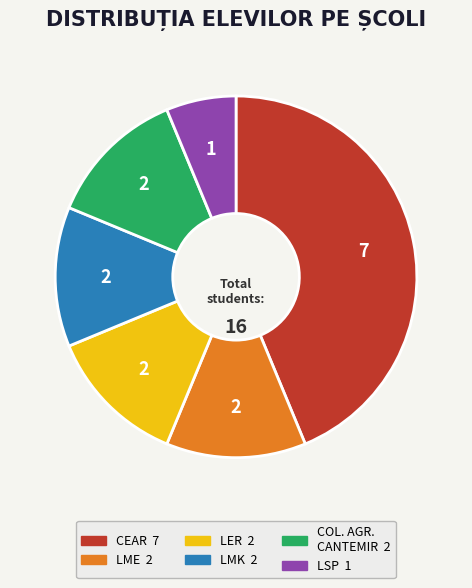

Does any single category account for the majority?

No